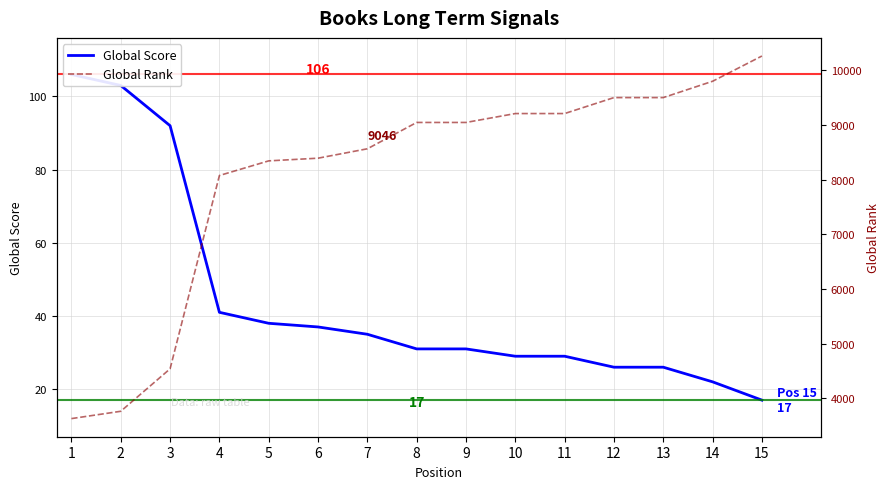

At which category does the chart reach its minimum across all series?

15